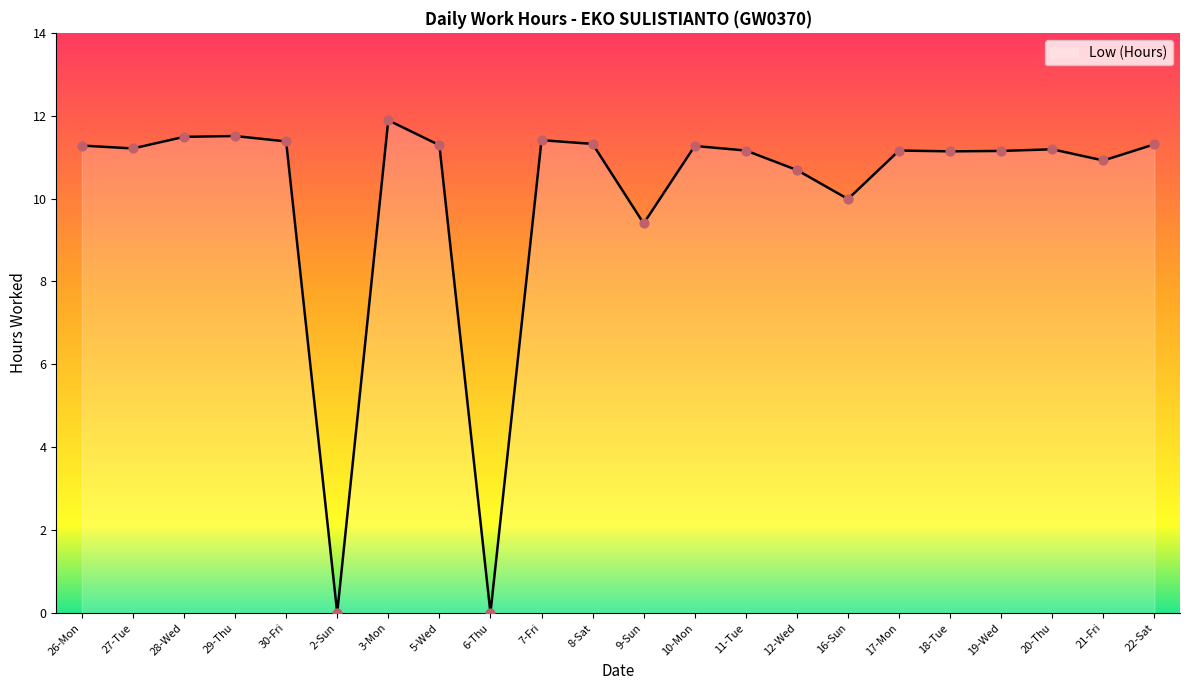

What is the change in value from 16-Sun to 17-Mon?

+1.2